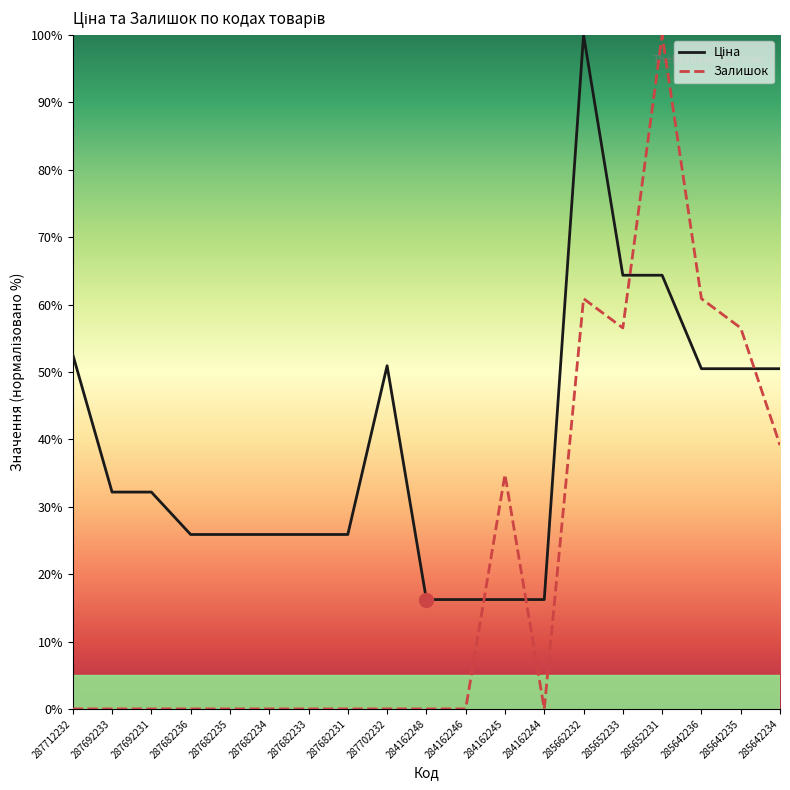

What is the sum of all Залишок values?

408.7